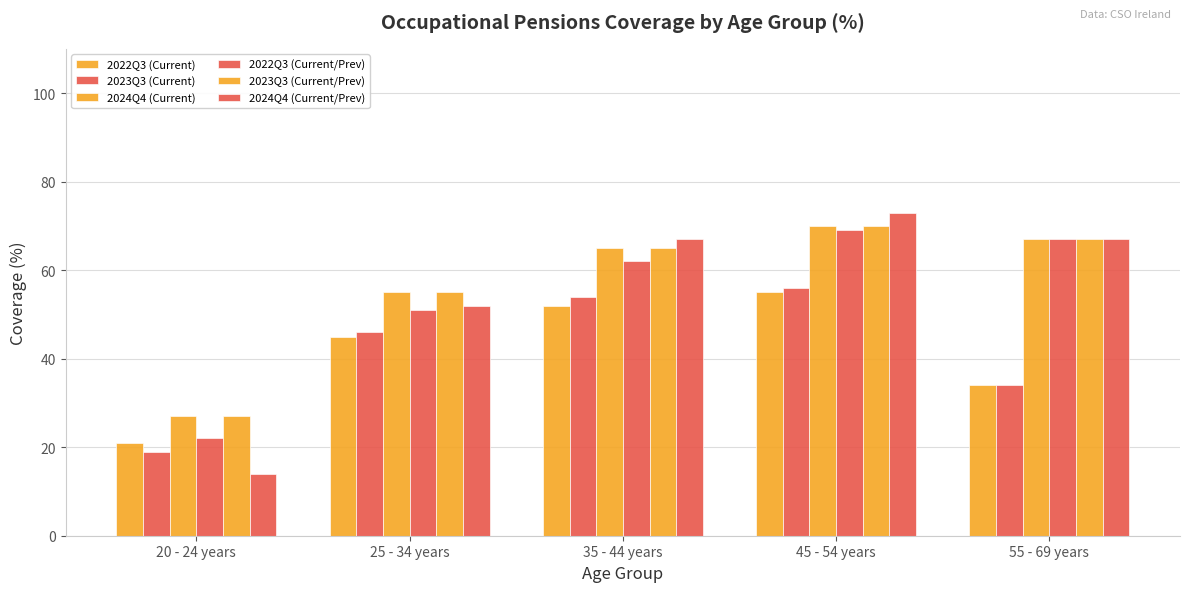

How many bars are there in total?

30